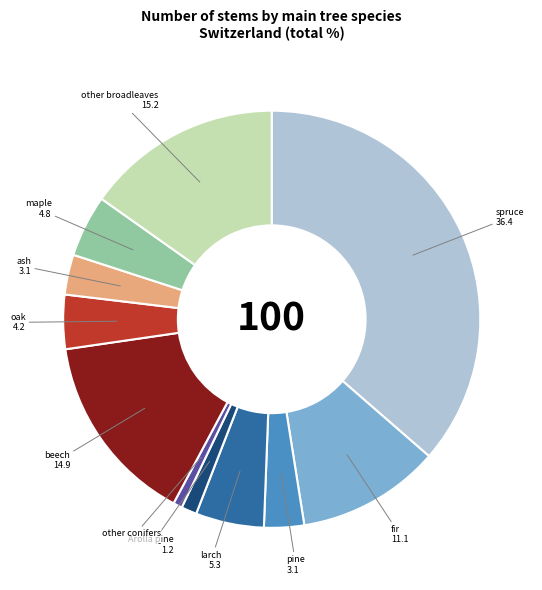

Is there a majority slice in this chart?

No